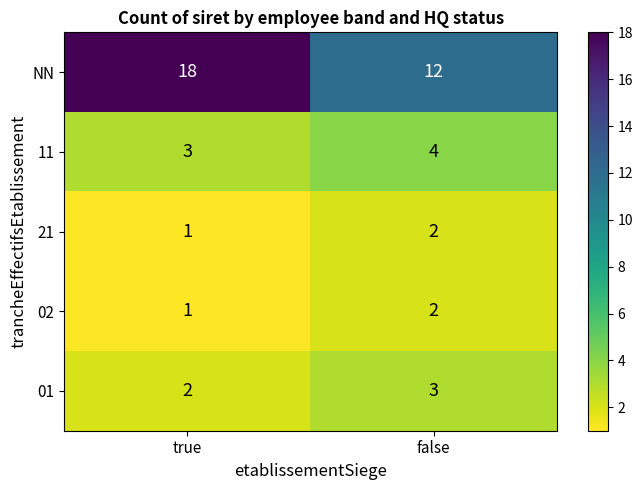

What is the total value across all series at false?

23